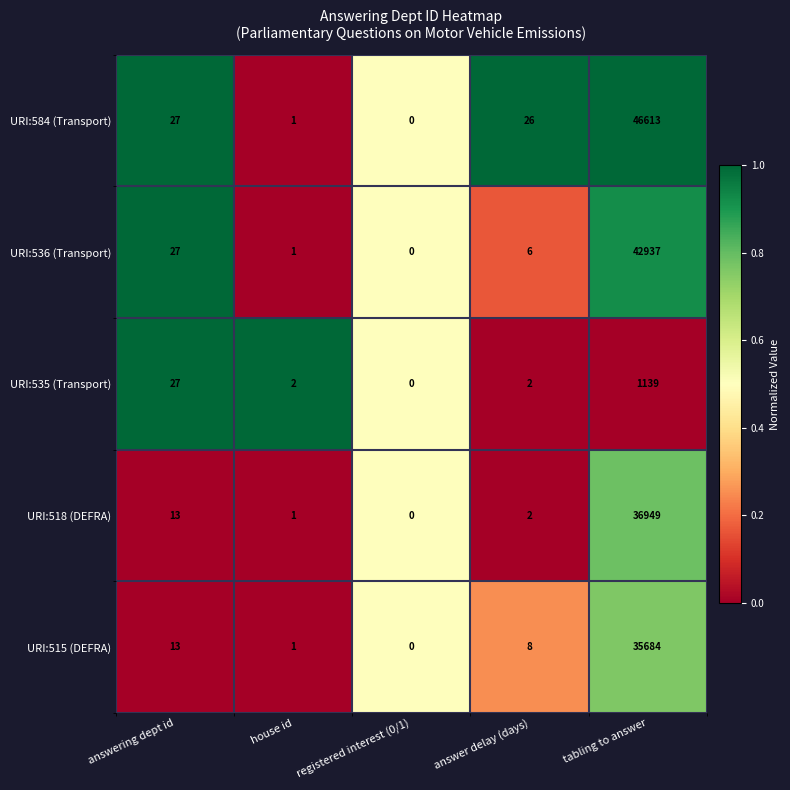

Reading left to right, what are all the values shown in this chart?

URI:584 (Transport): 27	1	0	26	46613
URI:536 (Transport): 27	1	0	6	42937
URI:535 (Transport): 27	2	0	2	1139
URI:518 (DEFRA): 13	1	0	2	36949
URI:515 (DEFRA): 13	1	0	8	35684